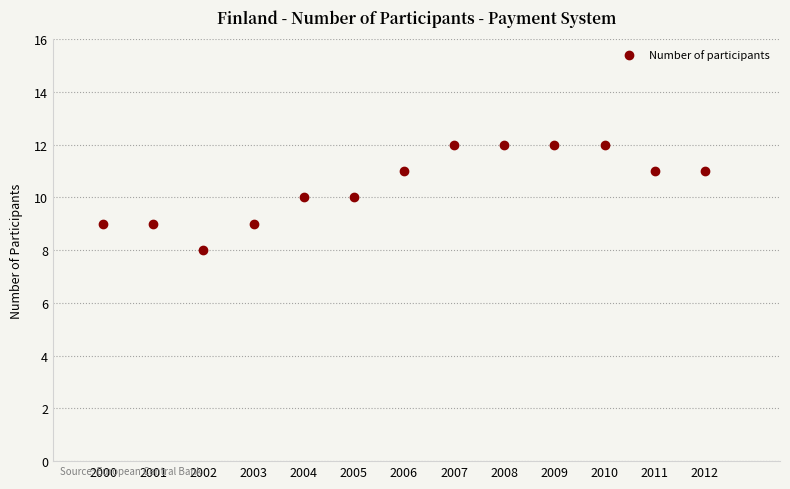

What is the range of X values (max minus min)?

12